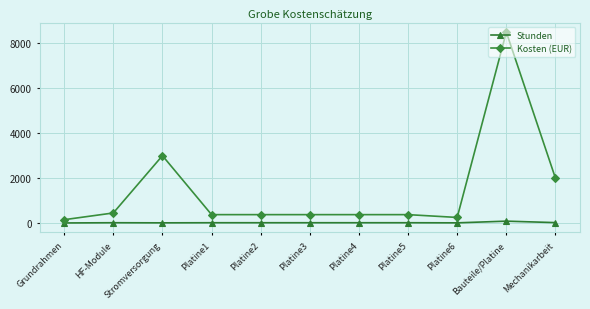

What is the label of the 6th point from the right?

Platine3